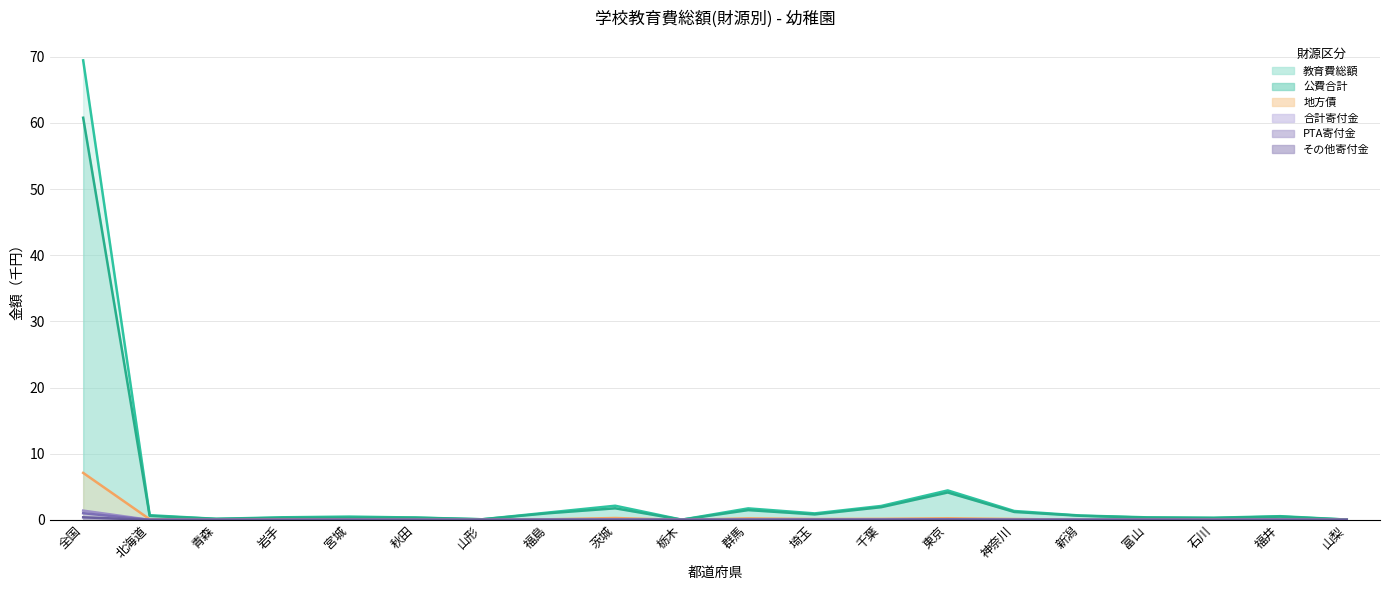

List the labels in order of 教育費総額 value, smallest first.

栃木, 山梨, 山形, 青森, 石川, 秋田, 富山, 岩手, 宮城, 福井, 新潟, 北海道, 埼玉, 福島, 神奈川, 群馬, 千葉, 茨城, 東京, 全国